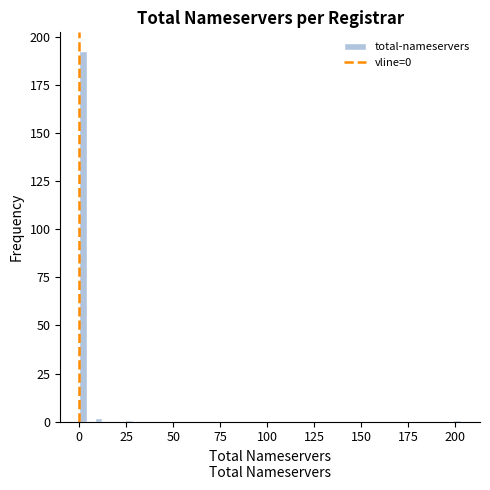

Read against the x-axis, roughly where is the centre of the tallest bar?

0